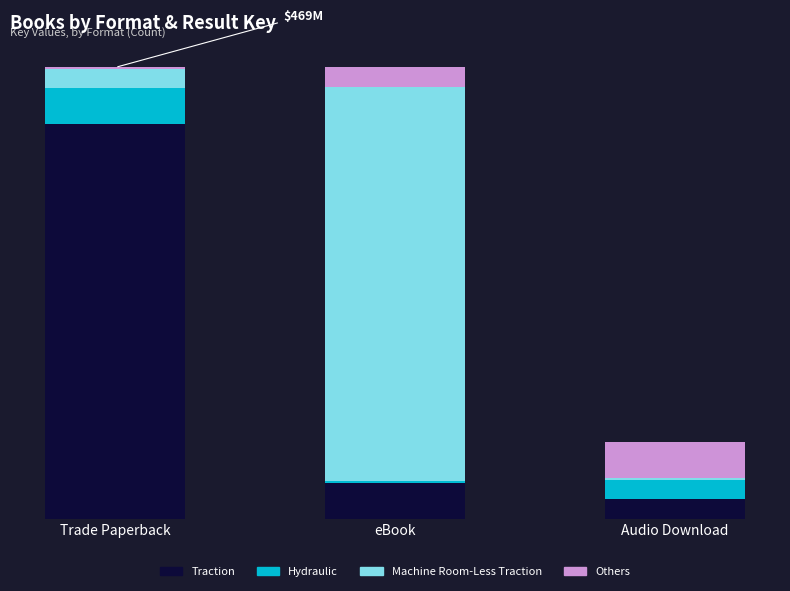

Are the bars horizontal?

No